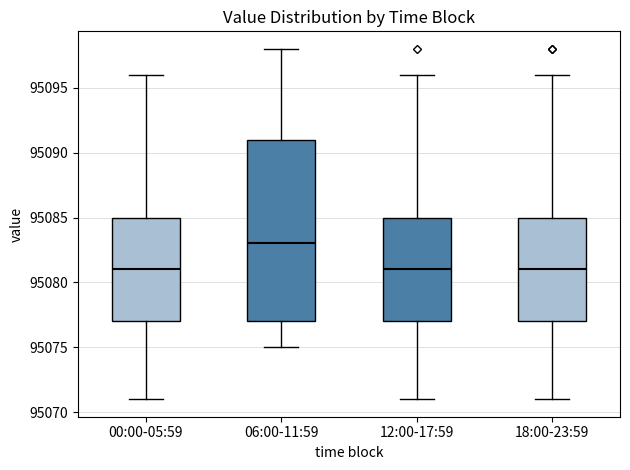

Reading left to right, transcribe this box plot: for each box, give where its median line is, the range the box spans, and where its two whiskers end, as read against the y-axis. The values are not printed on the chart, so give them approximately, as read against the axis.

00:00-05:59: median 95081, box 95077 to 95085, whiskers 95071 to 95096
06:00-11:59: median 95083, box 95077 to 95091, whiskers 95075 to 95098
12:00-17:59: median 95081, box 95077 to 95085, whiskers 95071 to 95096
18:00-23:59: median 95081, box 95077 to 95085, whiskers 95071 to 95096